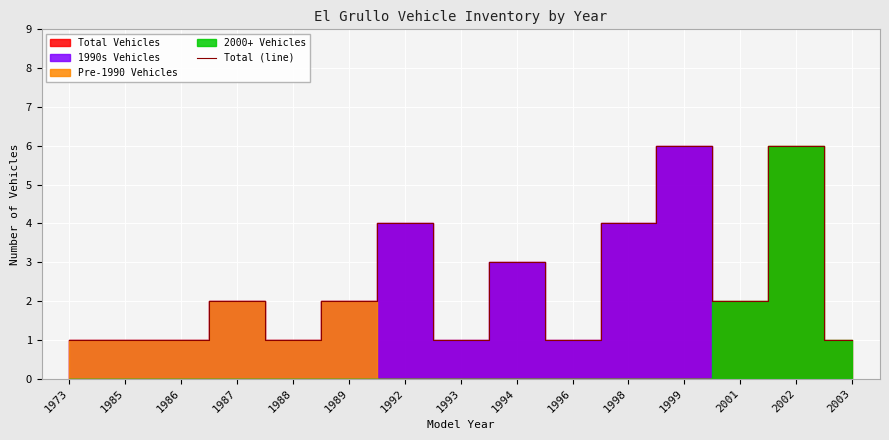

At which category does the data reach its first local valley?

1988